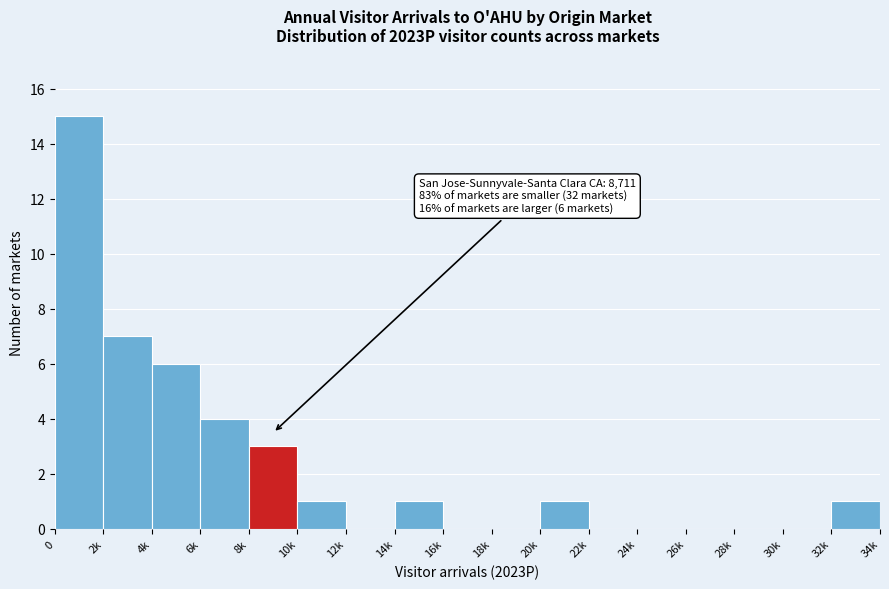

Reading left to right, extract all data points from this chart.

0=15	2k=7	4k=6	6k=4	8k=3	10k=1	12k=0	14k=1	16k=0	18k=0	20k=1	22k=0	24k=0	26k=0	28k=0	30k=0	32k=1